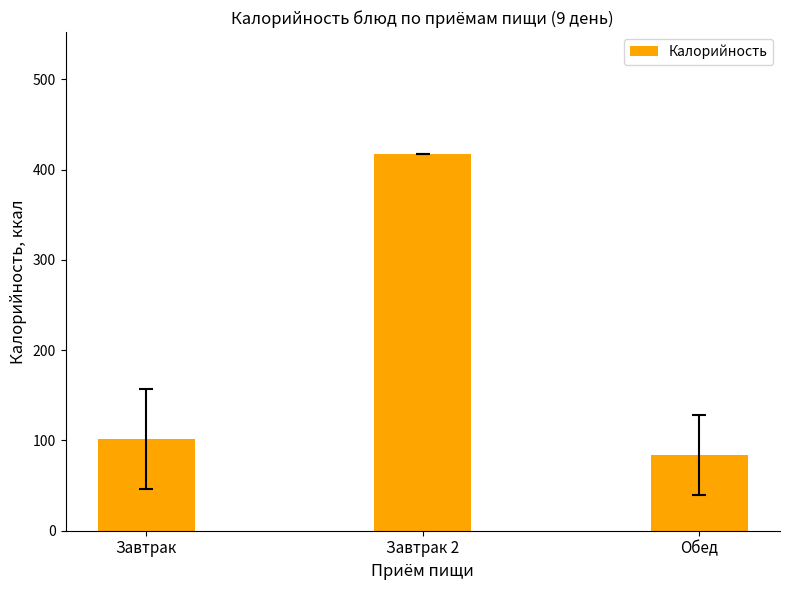

Reading left to right, what are all the values shown in this chart?

101.4	417.0	84.1